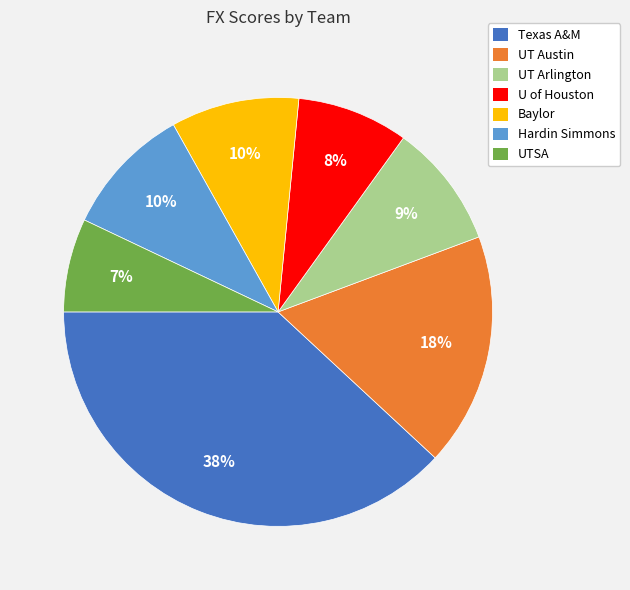

To the nearest percent, what is the difference between the largest and smallest slice percentages?

31%